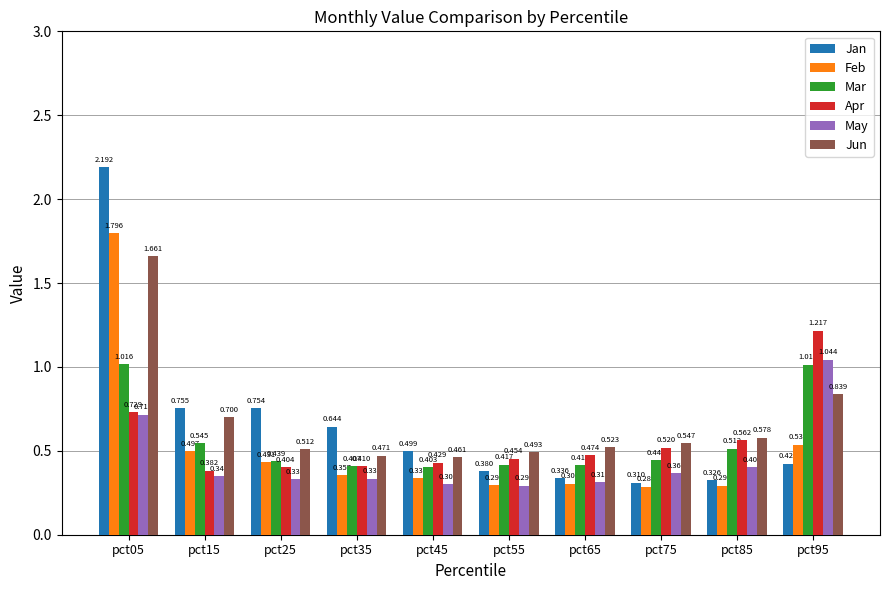

Between pct45 and pct95, which series saw the biggest shift?

Apr